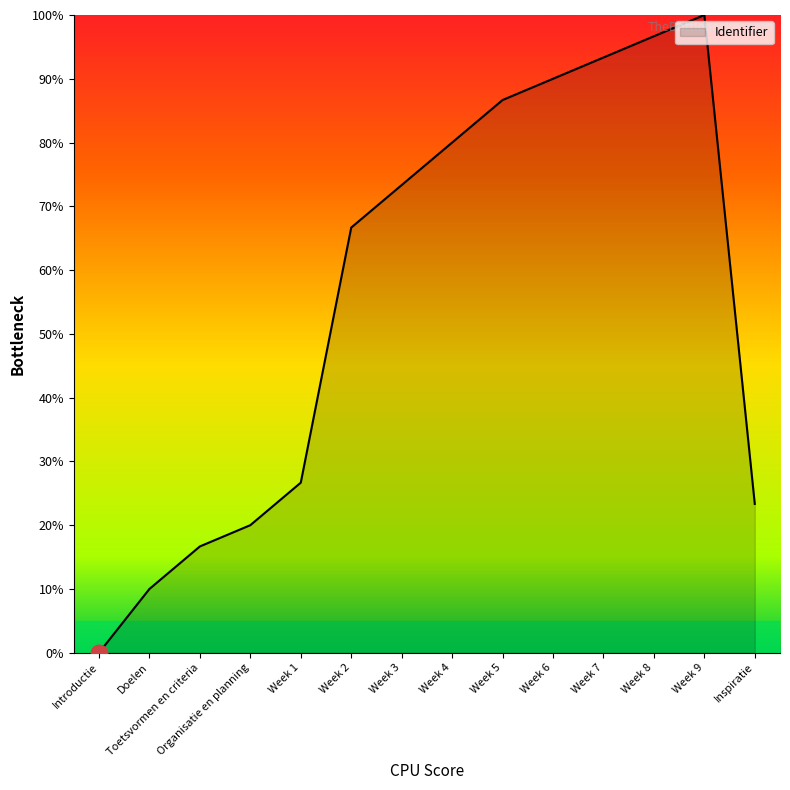

Read the value at Inspiratie.

23.3